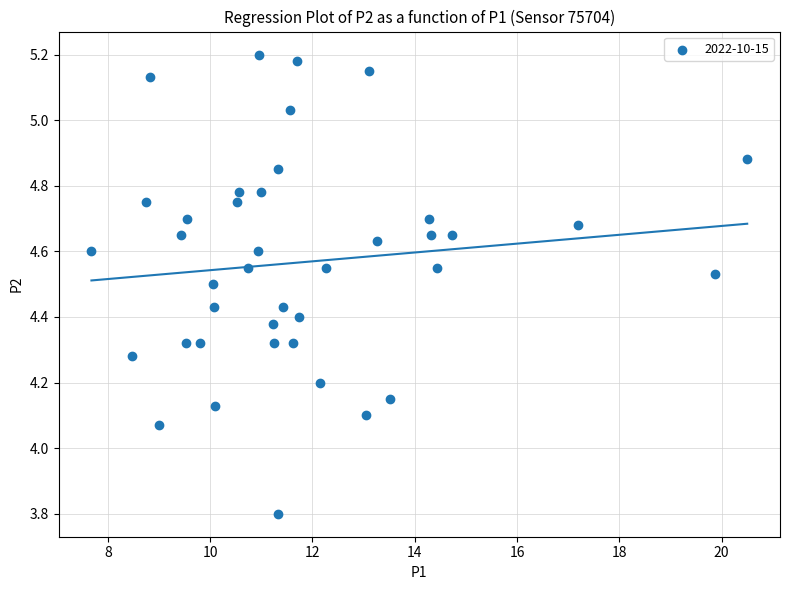

What is the range of X values (max minus min)?

12.8